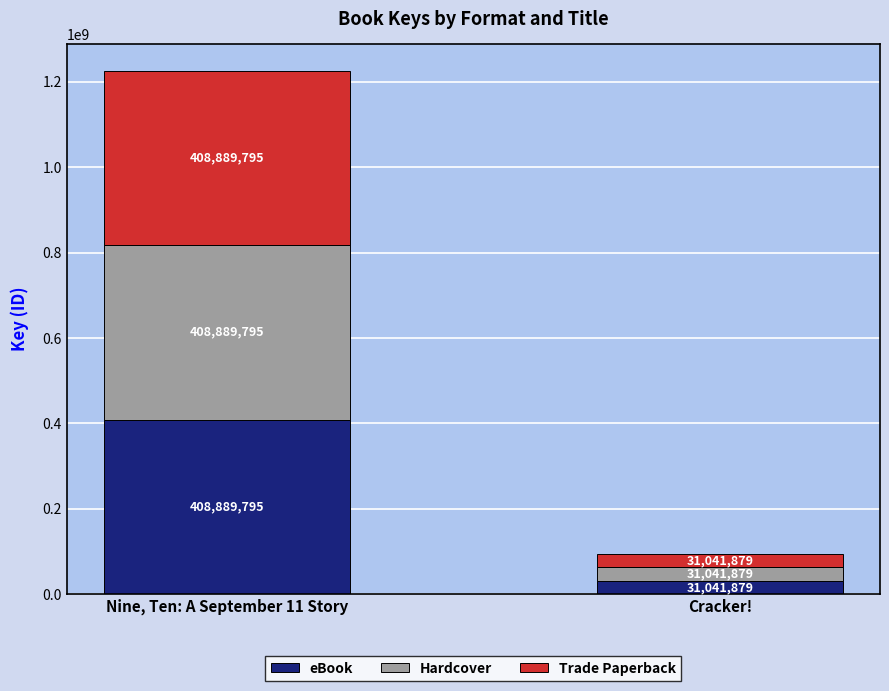

What is the maximum value for eBook?

408889795